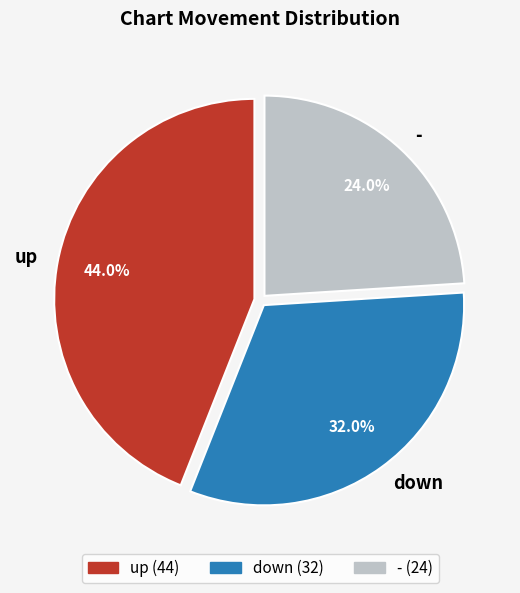

What is the largest slice in the pie chart?

up